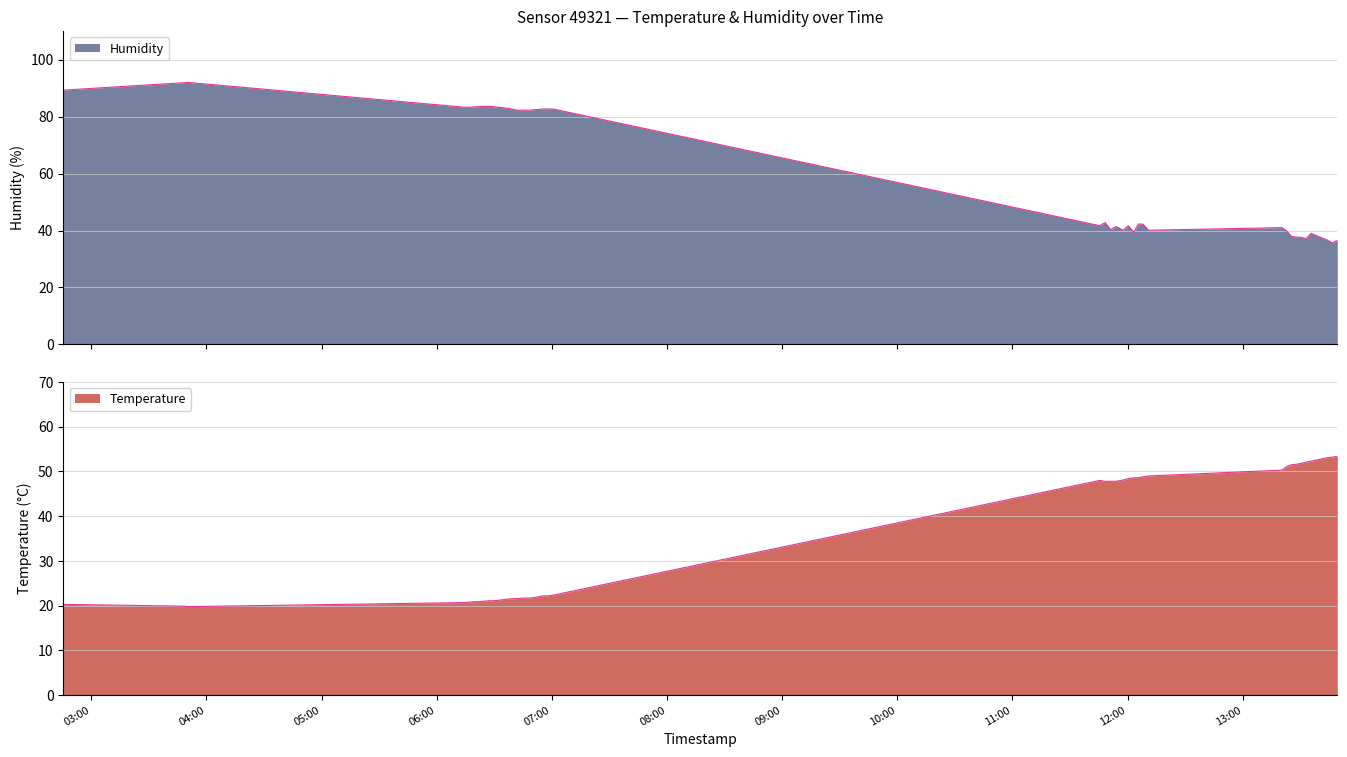

Reading left to right, extract all data points from this chart.

Temperature: 2022-08-11T02:45:27=20.3	2022-08-11T03:48:09=19.9	2022-08-11T03:50:46=19.8	2022-08-11T06:14:23=20.7	2022-08-11T06:16:51=20.8	2022-08-11T06:19:19=20.9	2022-08-11T06:21:47=20.9	2022-08-11T06:24:24=21.0	2022-08-11T06:26:55=21.1	2022-08-11T06:29:21=21.1	2022-08-11T06:31:59=21.2	2022-08-11T06:37:15=21.5	2022-08-11T06:42:26=21.6	2022-08-11T06:45:04=21.7	2022-08-11T06:47:41=21.7	2022-08-11T06:50:18=21.8	2022-08-11T06:53:04=22.0	2022-08-11T06:55:30=22.2	2022-08-11T06:58:20=22.2	2022-08-11T07:01:11=22.4	2022-08-11T11:45:26=48.0	2022-08-11T11:48:14=47.8	2022-08-11T11:51:10=47.8	2022-08-11T11:54:03=47.8	2022-08-11T11:57:39=48.1	2022-08-11T12:00:23=48.4	2022-08-11T12:03:09=48.6	2022-08-11T12:05:36=48.6	2022-08-11T12:08:04=48.8	2022-08-11T12:10:51=49.0	2022-08-11T13:20:22=50.3	2022-08-11T13:22:51=51.1	2022-08-11T13:25:21=51.5	2022-08-11T13:27:48=51.6	2022-08-11T13:30:18=51.8	2022-08-11T13:33:04=52.1	2022-08-11T13:35:32=52.3	2022-08-11T13:44:08=53.1	2022-08-11T13:46:47=53.2	2022-08-11T13:49:15=53.4
Humidity: 2022-08-11T02:45:27=89.3	2022-08-11T03:48:09=91.9	2022-08-11T03:50:46=92.0	2022-08-11T06:14:23=83.3	2022-08-11T06:16:51=83.3	2022-08-11T06:19:19=83.4	2022-08-11T06:21:47=83.5	2022-08-11T06:24:24=83.6	2022-08-11T06:26:55=83.6	2022-08-11T06:29:21=83.5	2022-08-11T06:31:59=83.3	2022-08-11T06:37:15=82.9	2022-08-11T06:42:26=82.2	2022-08-11T06:45:04=82.3	2022-08-11T06:47:41=82.2	2022-08-11T06:50:18=82.4	2022-08-11T06:53:04=82.5	2022-08-11T06:55:30=82.7	2022-08-11T06:58:20=82.7	2022-08-11T07:01:11=82.6	2022-08-11T11:45:26=41.7	2022-08-11T11:48:14=42.8	2022-08-11T11:51:10=40.3	2022-08-11T11:54:03=41.4	2022-08-11T11:57:39=40.1	2022-08-11T12:00:23=41.7	2022-08-11T12:03:09=39.4	2022-08-11T12:05:36=42.3	2022-08-11T12:08:04=42.2	2022-08-11T12:10:51=40.1	2022-08-11T13:20:22=41.0	2022-08-11T13:22:51=39.9	2022-08-11T13:25:21=37.9	2022-08-11T13:27:48=37.7	2022-08-11T13:30:18=37.6	2022-08-11T13:33:04=37.2	2022-08-11T13:35:32=39.0	2022-08-11T13:44:08=36.6	2022-08-11T13:46:47=35.6	2022-08-11T13:49:15=36.6